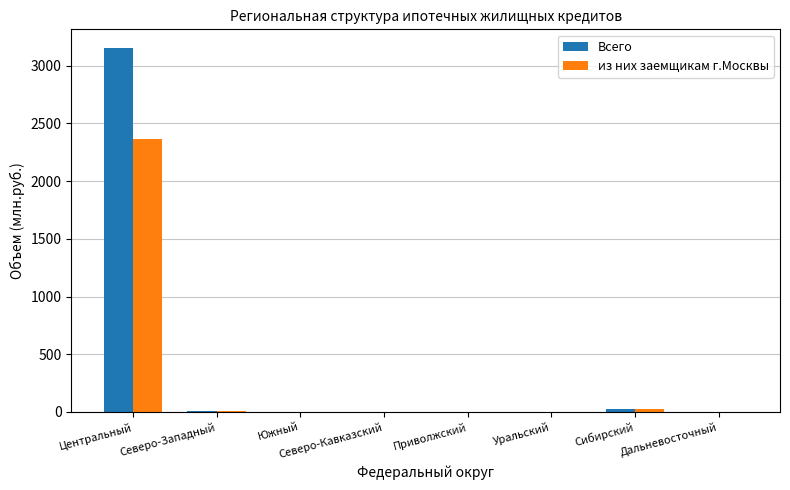

True or false: из них заемщикам г.Москвы has a value of 806 at Южный.

False